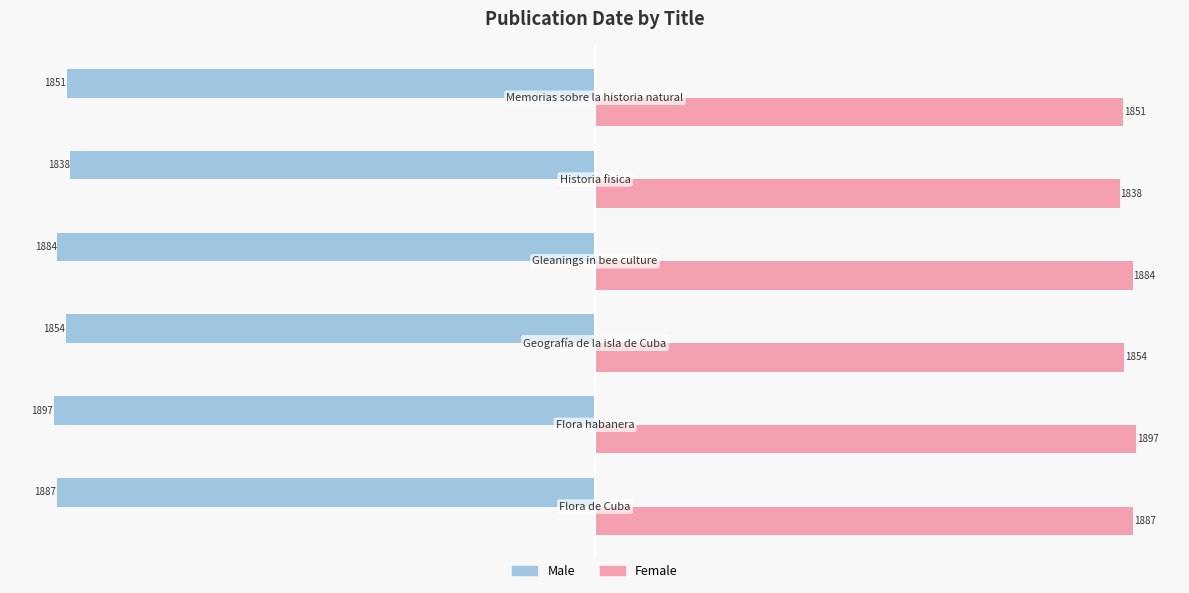

List the series in order of their peak value, highest first.

Female, Male